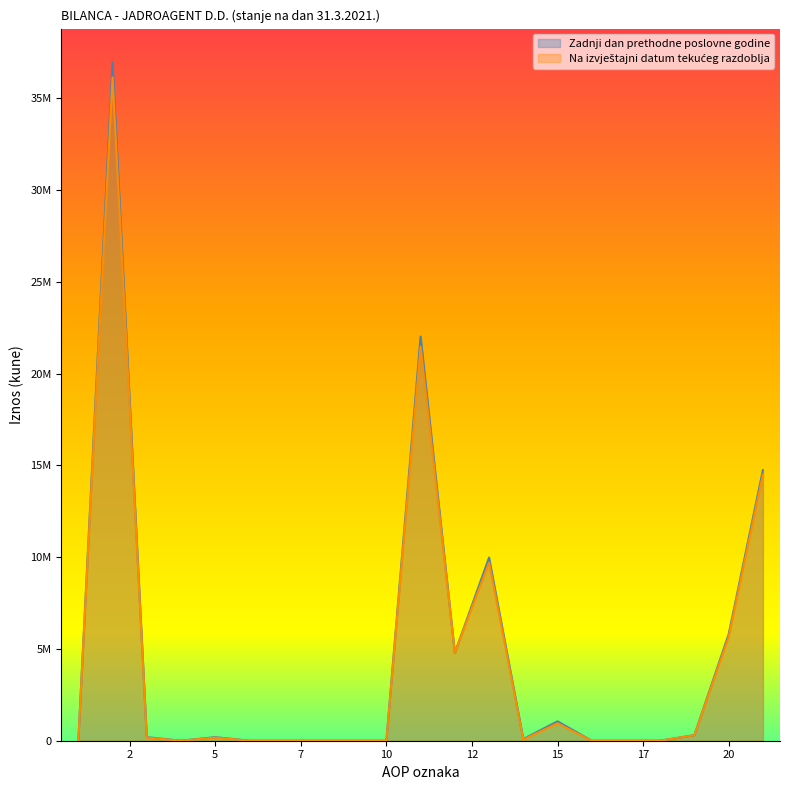

How many interior local valleys does the Na izvještajni datum tekućeg razdoblja series have?

3